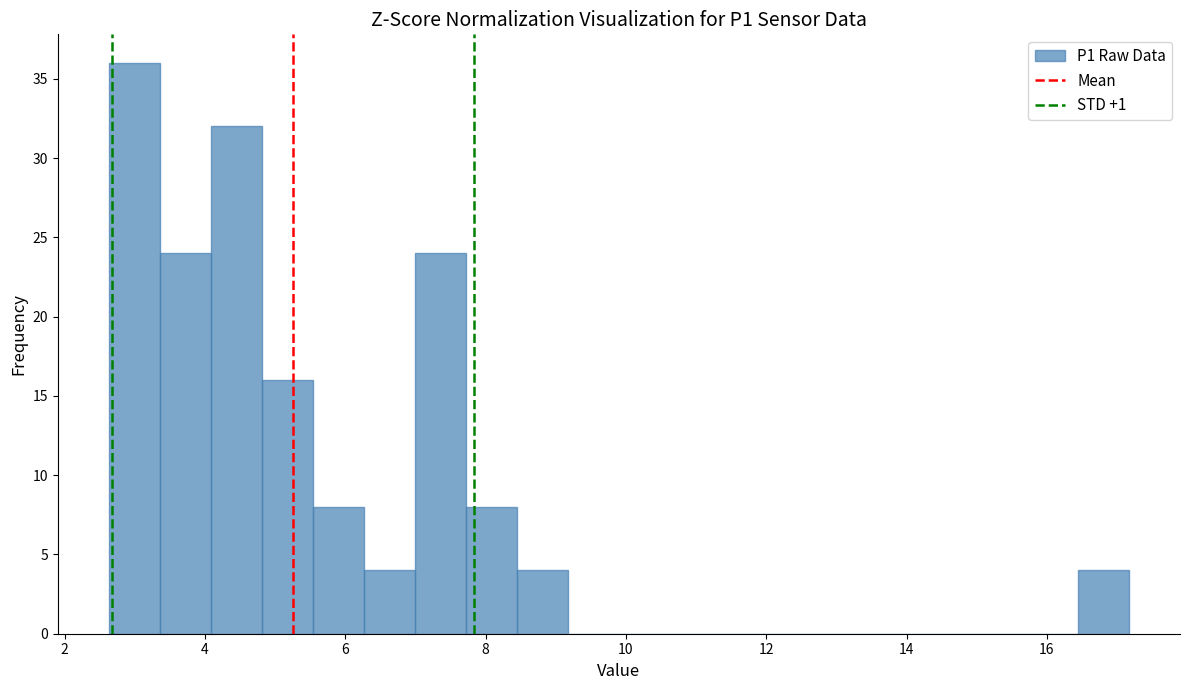

Around what value on the x-axis is the tallest bar? Give the approximate position of its centre, as read against the axis.

3.0